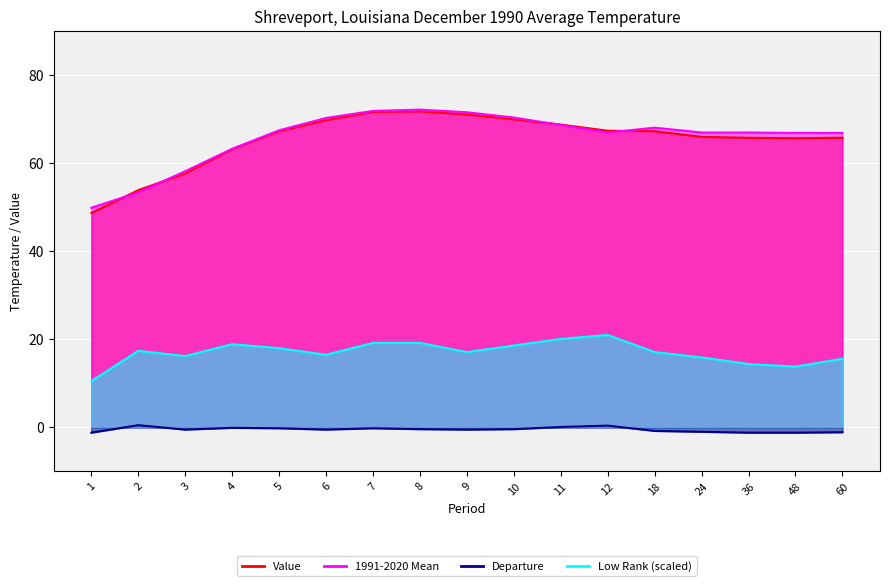

Is it true that 1991-2020 Mean equals 82.8 at 3?

False